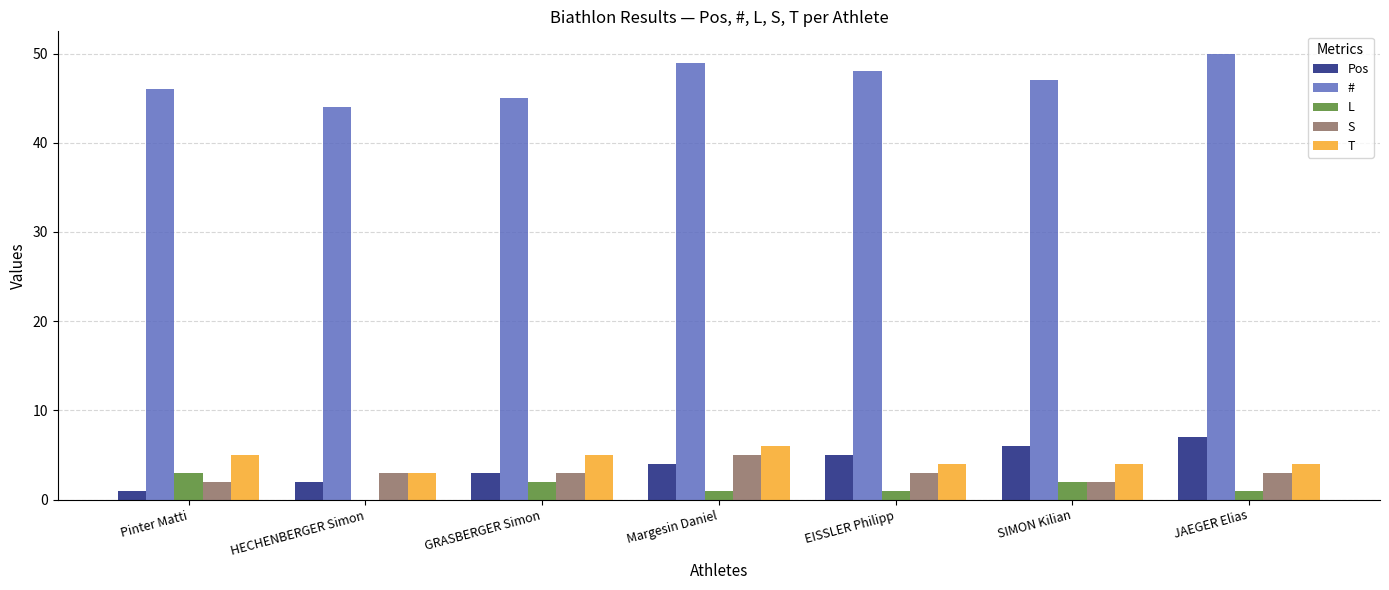

Reading left to right, what are all the values shown in this chart?

Pos: Pinter Matti=1	HECHENBERGER Simon=2	GRASBERGER Simon=3	Margesin Daniel=4	EISSLER Philipp=5	SIMON Kilian=6	JAEGER Elias=7
#: Pinter Matti=46	HECHENBERGER Simon=44	GRASBERGER Simon=45	Margesin Daniel=49	EISSLER Philipp=48	SIMON Kilian=47	JAEGER Elias=50
L: Pinter Matti=3	HECHENBERGER Simon=0	GRASBERGER Simon=2	Margesin Daniel=1	EISSLER Philipp=1	SIMON Kilian=2	JAEGER Elias=1
S: Pinter Matti=2	HECHENBERGER Simon=3	GRASBERGER Simon=3	Margesin Daniel=5	EISSLER Philipp=3	SIMON Kilian=2	JAEGER Elias=3
T: Pinter Matti=5	HECHENBERGER Simon=3	GRASBERGER Simon=5	Margesin Daniel=6	EISSLER Philipp=4	SIMON Kilian=4	JAEGER Elias=4